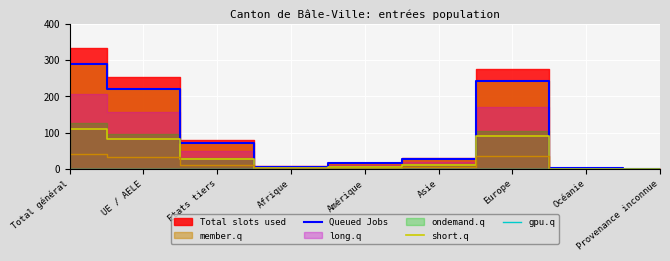

How many lines are shown in the chart?

3